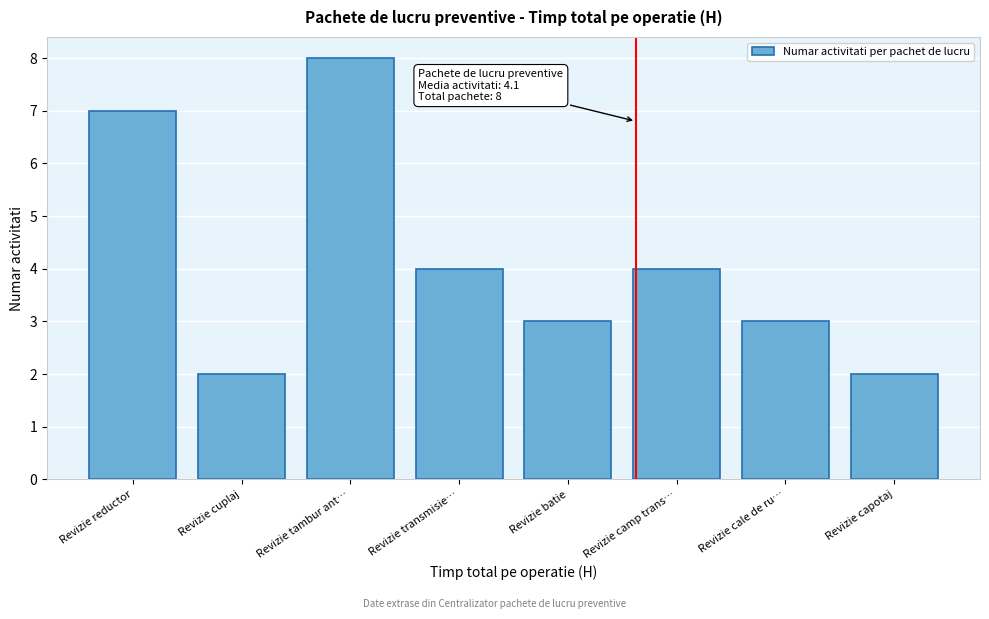

Reading left to right, list all the values displayed in this chart.

7	2	8	4	3	4	3	2